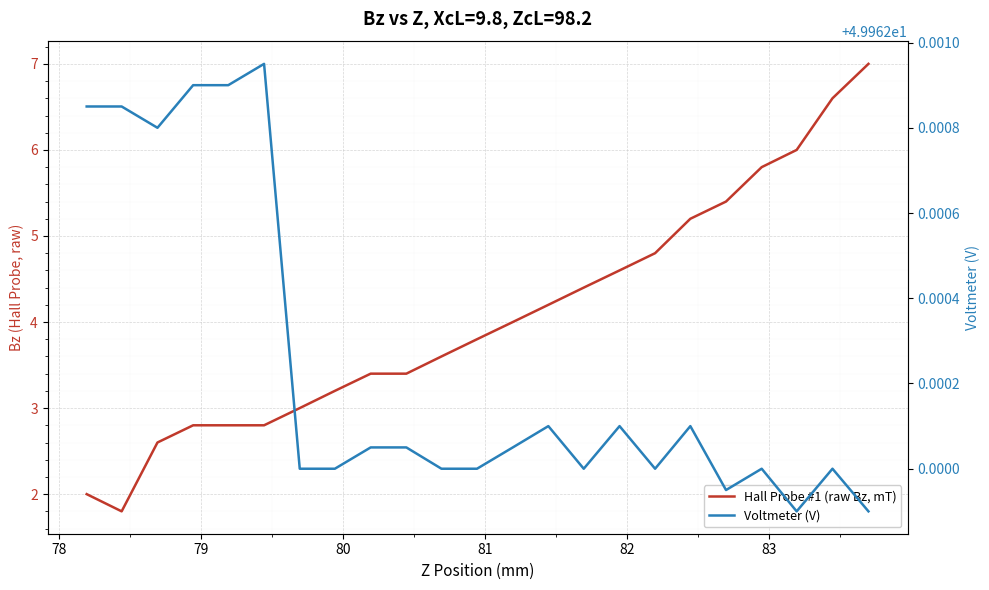

How many interior local valleys does the Hall Probe #1 (raw Bz, mT) series have?

1